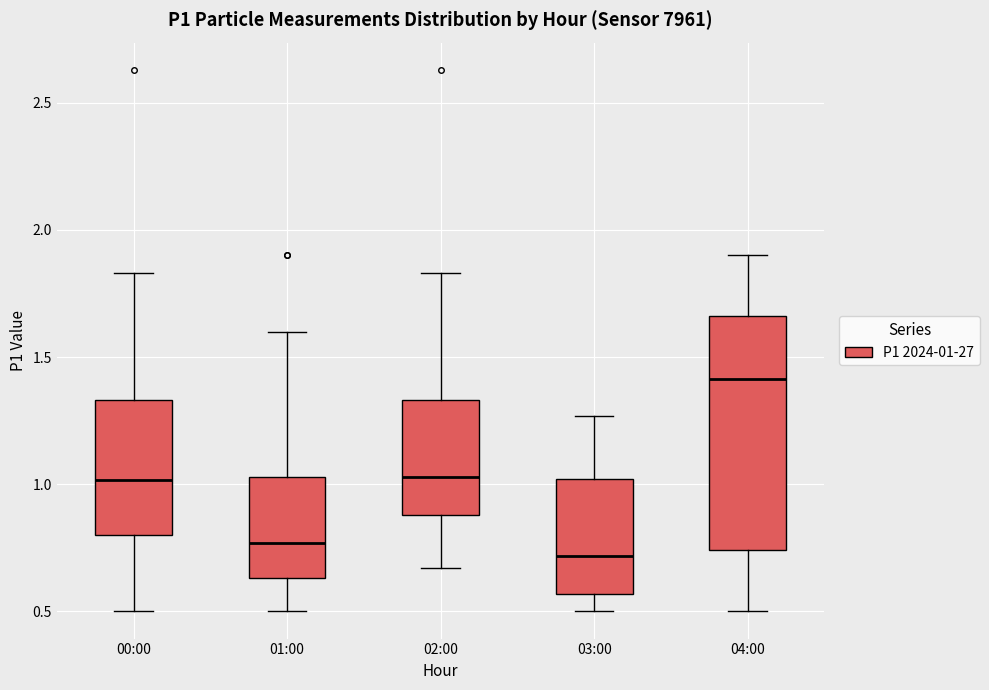

Where does the median line of the box for 02:00 sit on the y-axis? The values are not printed on the chart, so give them approximately, as read against the axis.

1.05